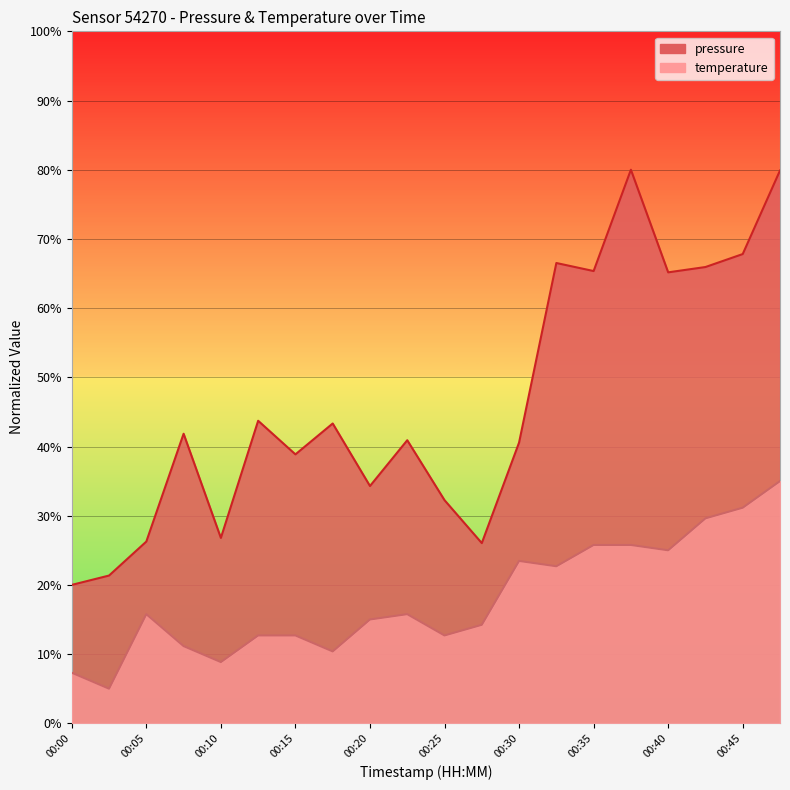

True or false: temperature and pressure cross at least once.

False